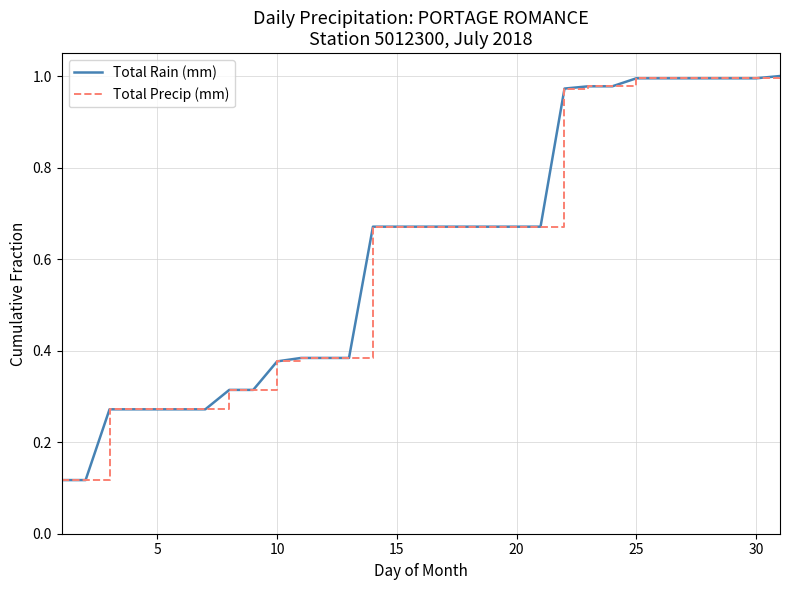

Rank the series by their maximum value, from lowest to highest.

Total Rain (mm), Total Precip (mm)